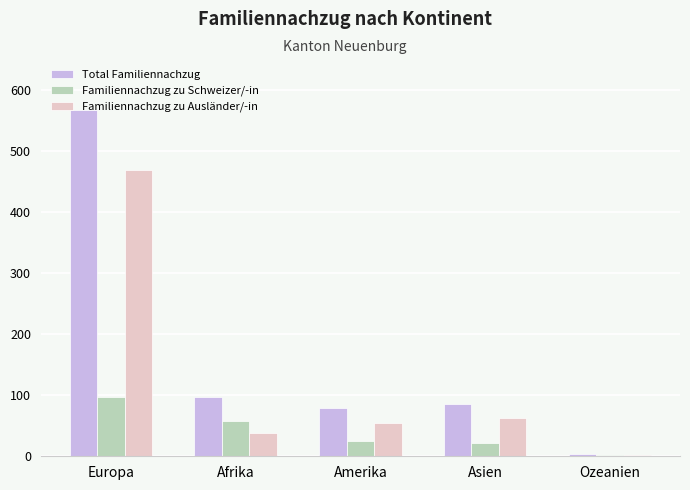

At how many categories does at least one series exceed 545?

1